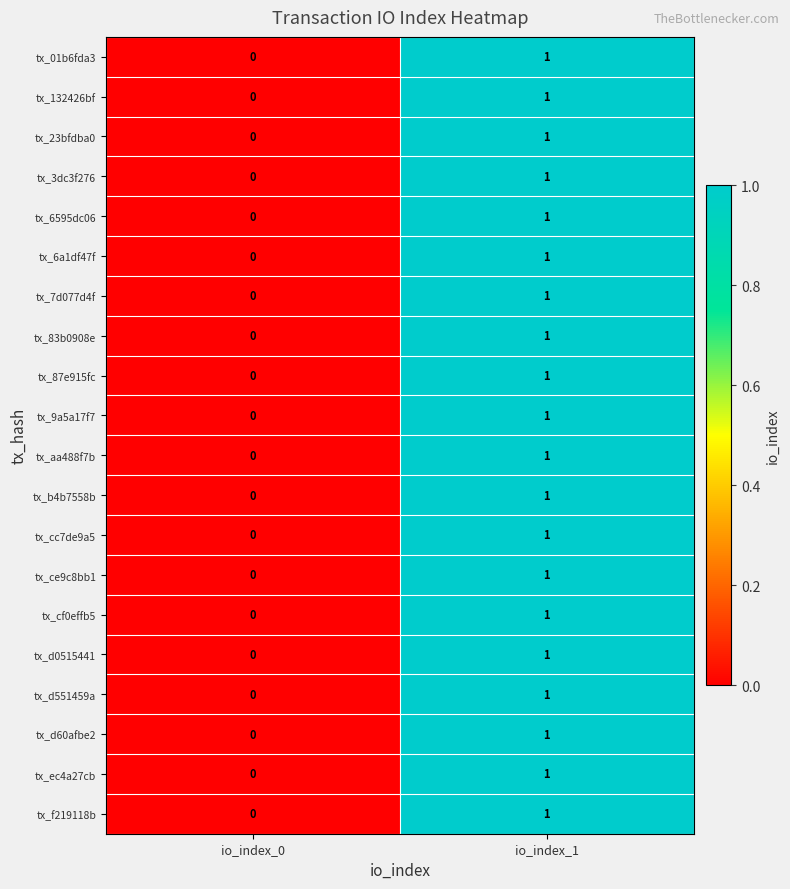

At which category is the sum across all series the highest?

io_index_1